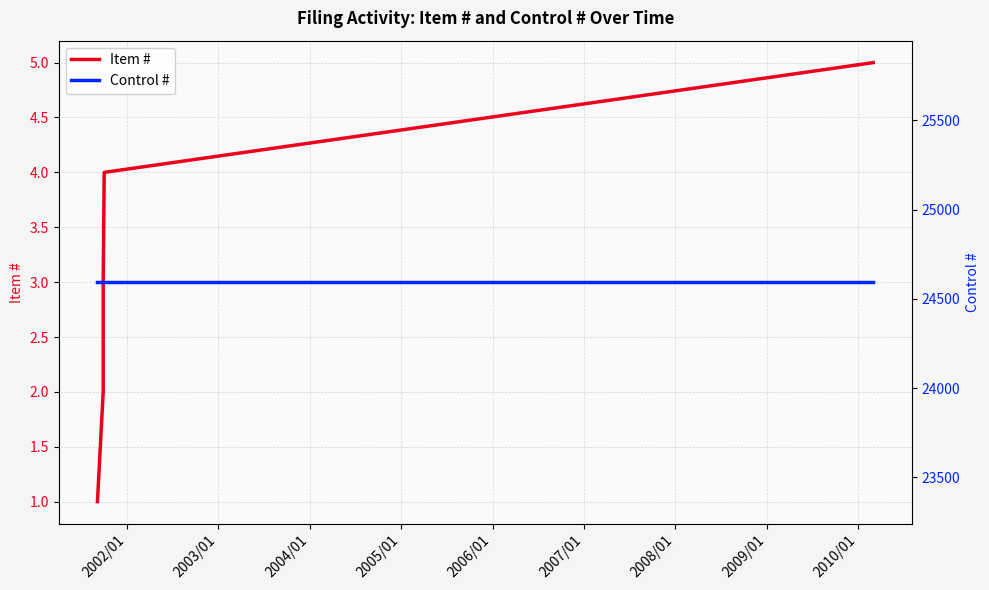

What are all the series names shown in the legend?

Item #, Control #